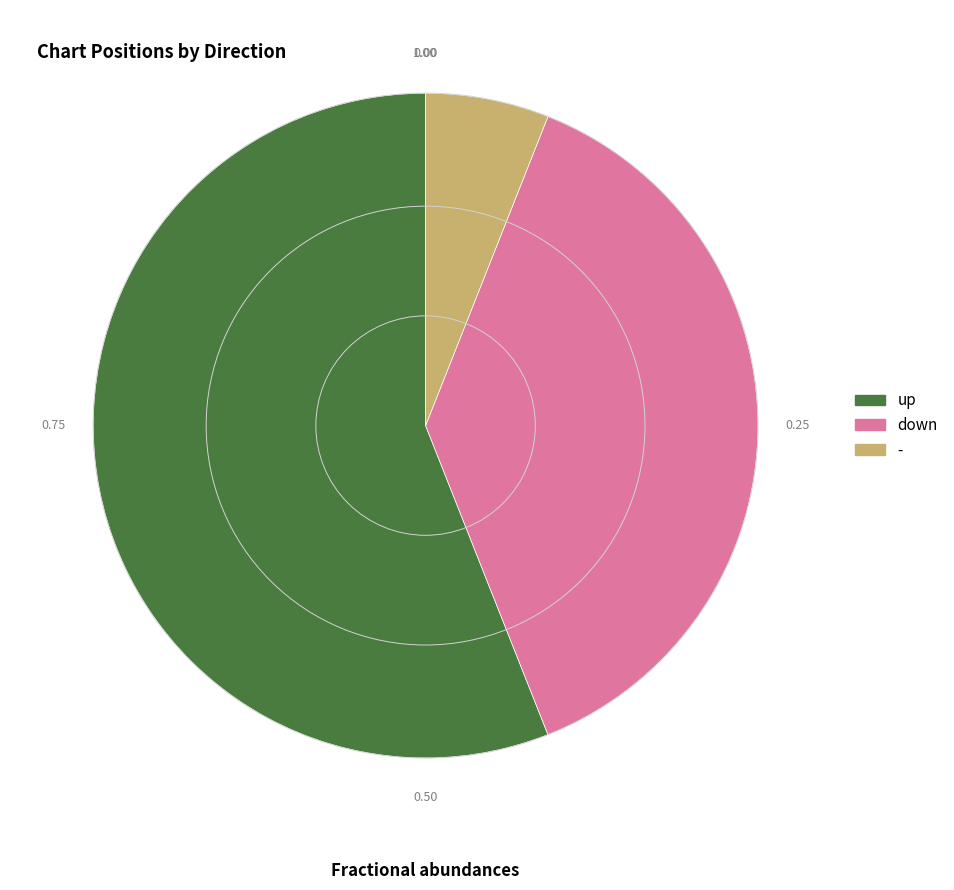

What is the ratio of the value at down to the value at up?

0.7